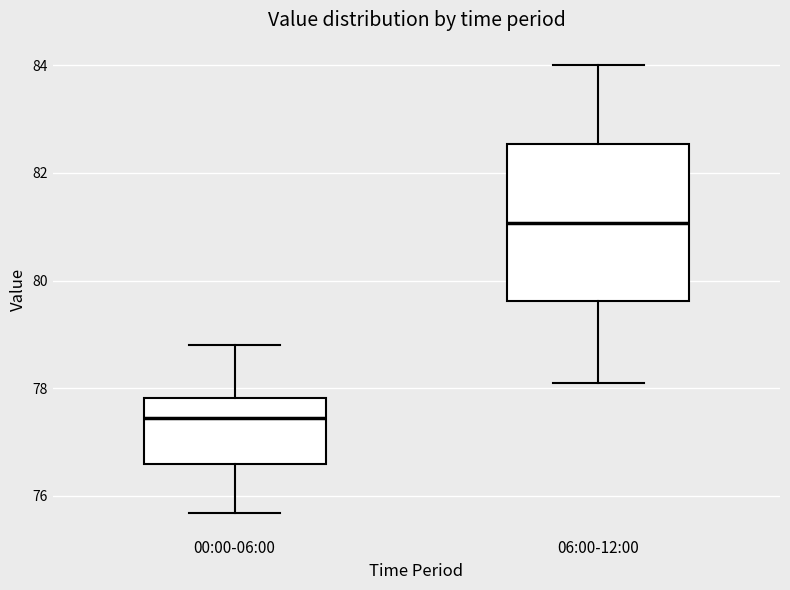

Where is the lower edge of the box for 00:00-06:00 on the y-axis? The values are not printed on the chart, so give them approximately, as read against the axis.

76.6